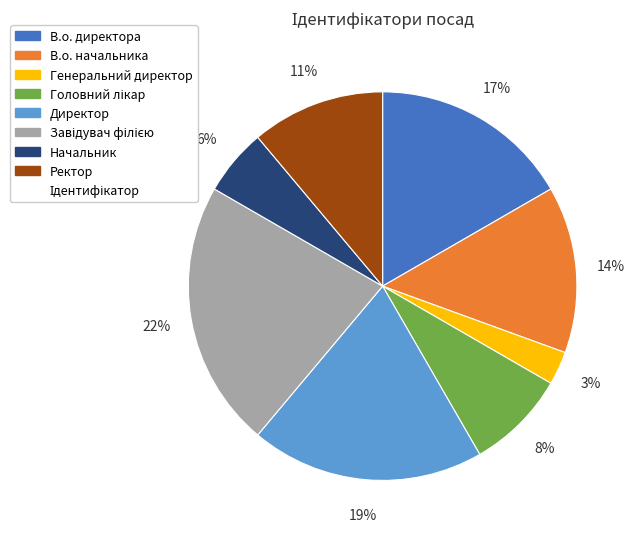

To the nearest percent, what is the difference between the largest and smallest slice percentages?

19%